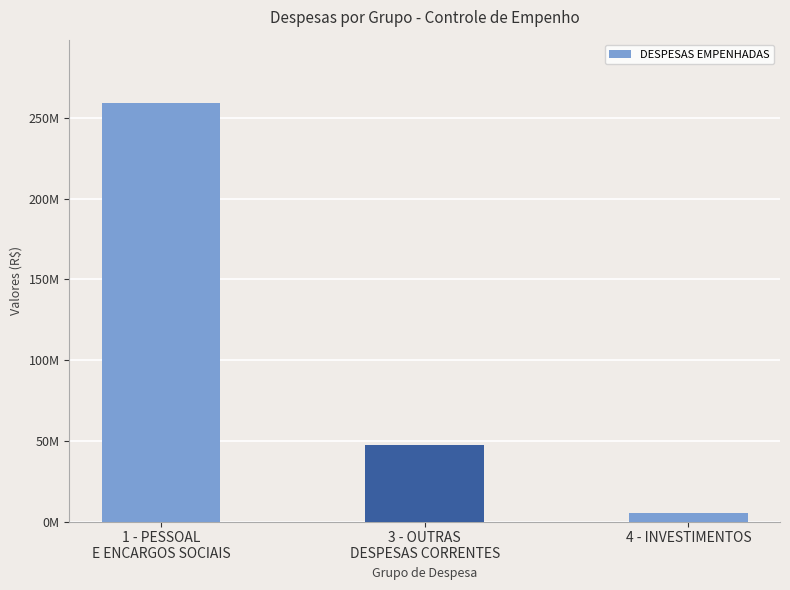

Rank the categories by value from highest to lowest.

1 - PESSOAL
E ENCARGOS SOCIAIS, 3 - OUTRAS
DESPESAS CORRENTES, 4 - INVESTIMENTOS